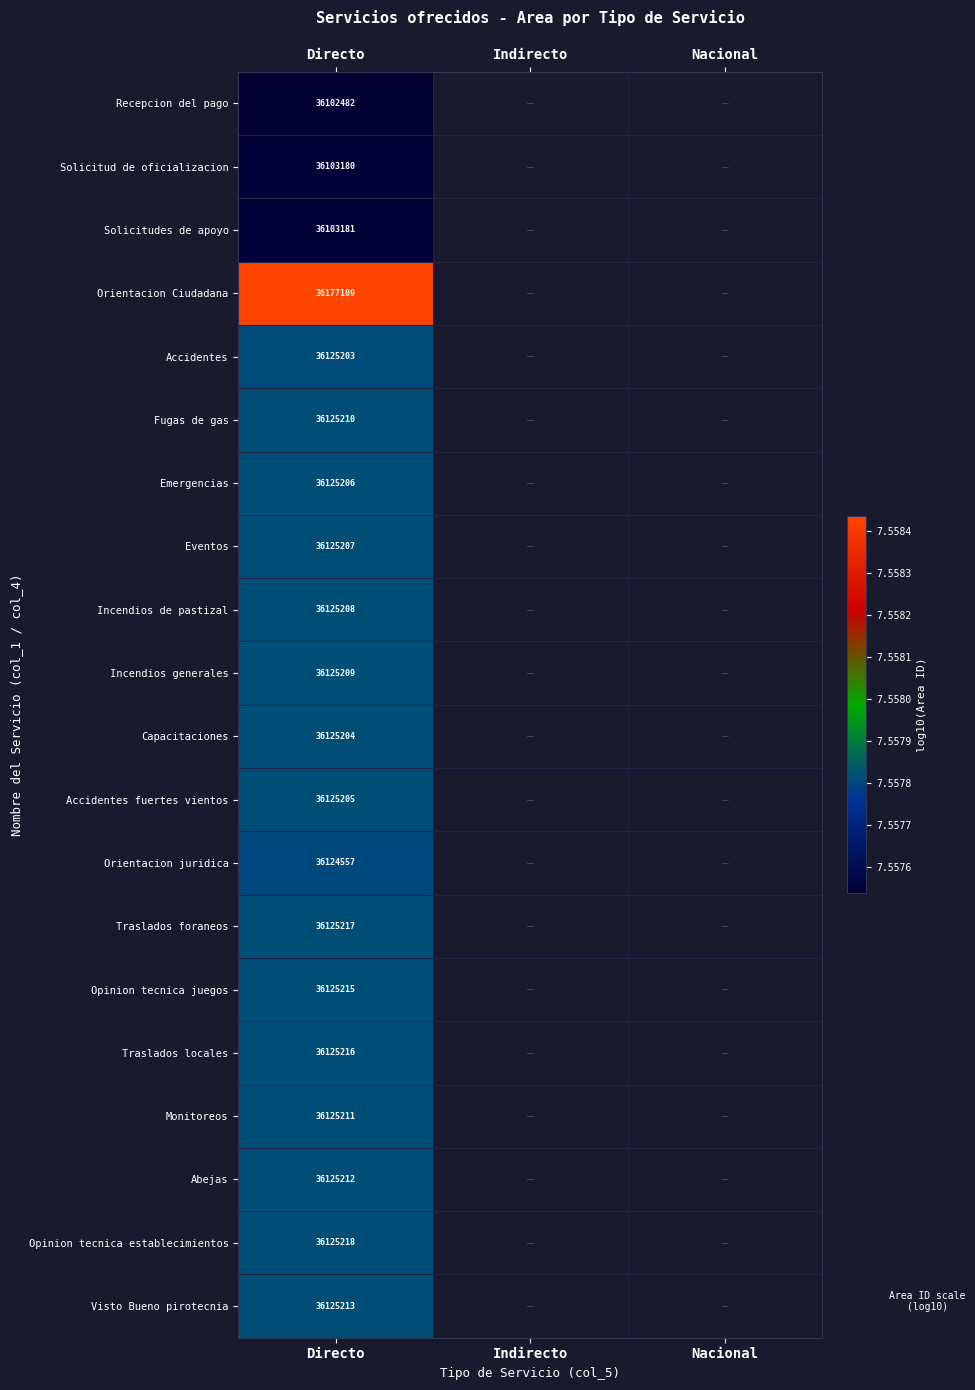

Rank the series at Directo from lowest to highest value.

Recepcion del pago, Solicitud de oficializacion, Solicitudes de apoyo, Orientacion juridica, Accidentes, Capacitaciones, Accidentes fuertes vientos, Emergencias, Eventos, Incendios de pastizal, Incendios generales, Fugas de gas, Monitoreos, Abejas, Visto Bueno pirotecnia, Opinion tecnica juegos, Traslados locales, Traslados foraneos, Opinion tecnica establecimientos, Orientacion Ciudadana